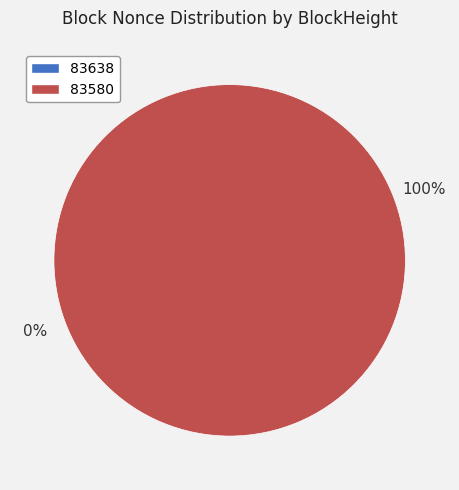

Is there any slice that represents more than half of the pie?

Yes